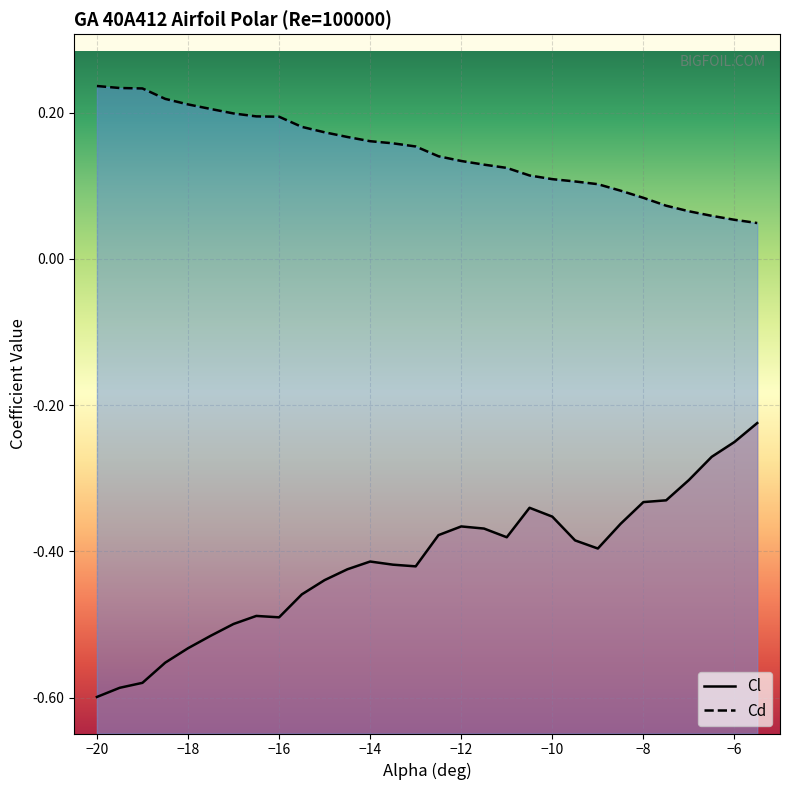

What are all the series names shown in the legend?

Cl, Cd